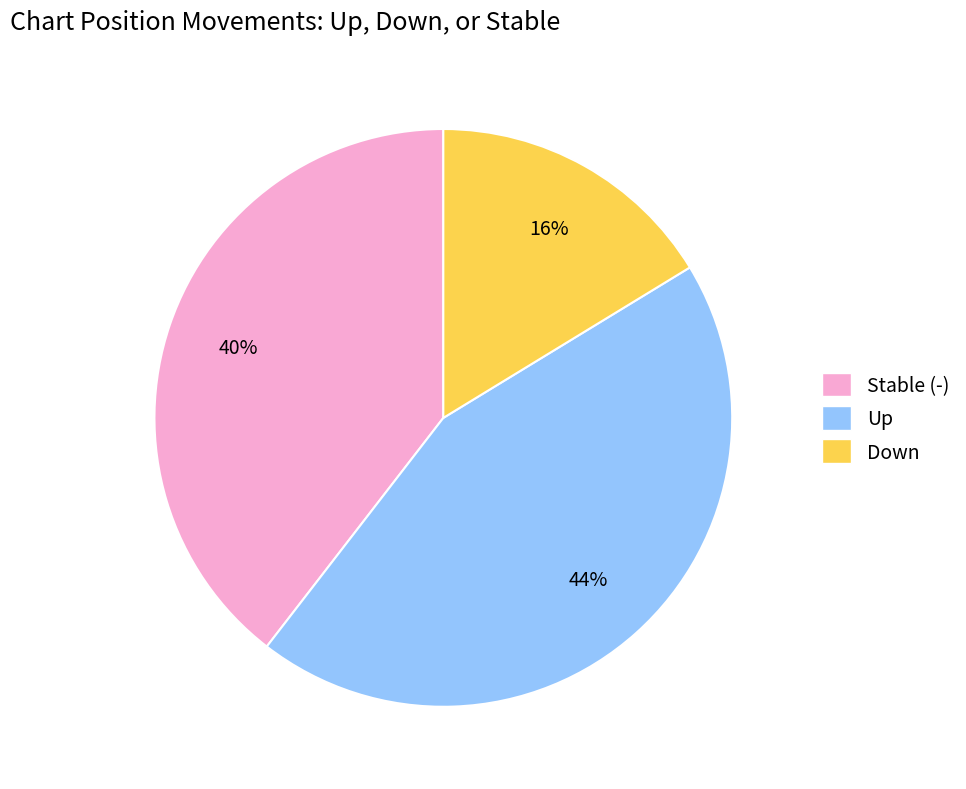

Is there any slice that represents more than half of the pie?

No